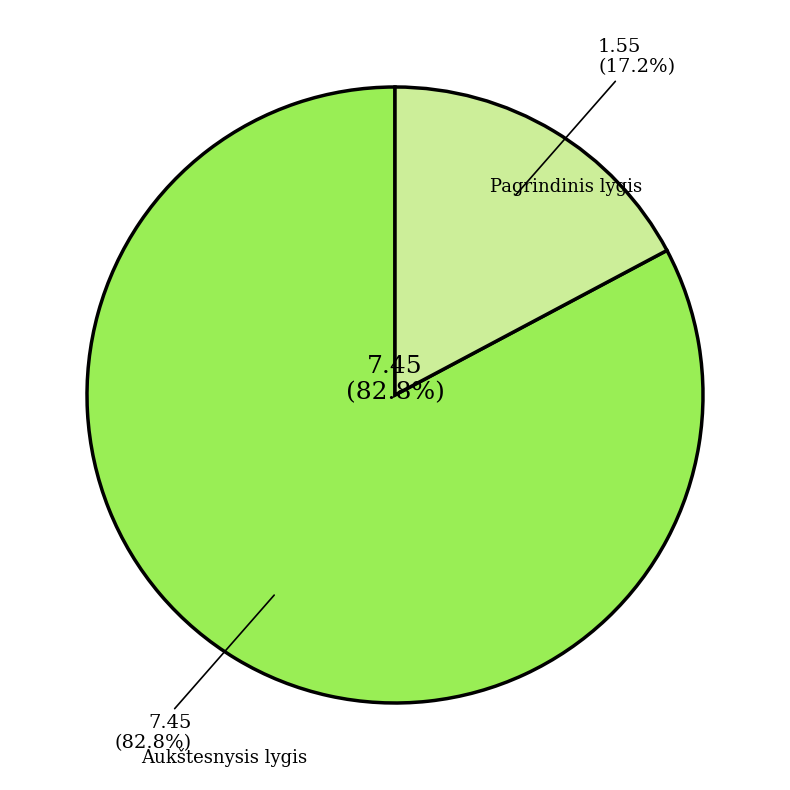

Rank the series by their maximum value, from lowest to highest.

Pagrindinis lygis, Aukštesnysis lygis